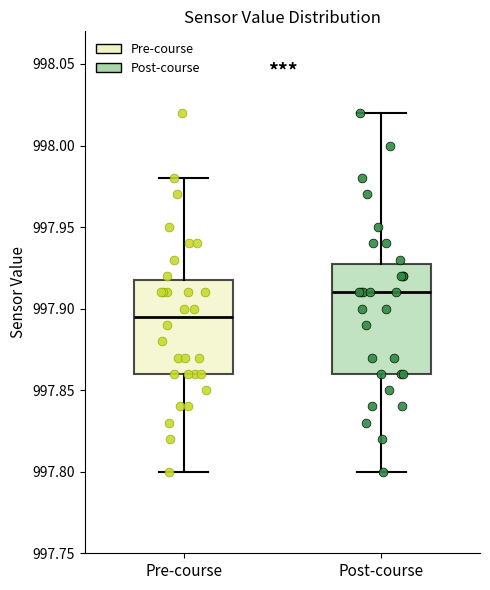

Which box has the highest median line?

Post-course